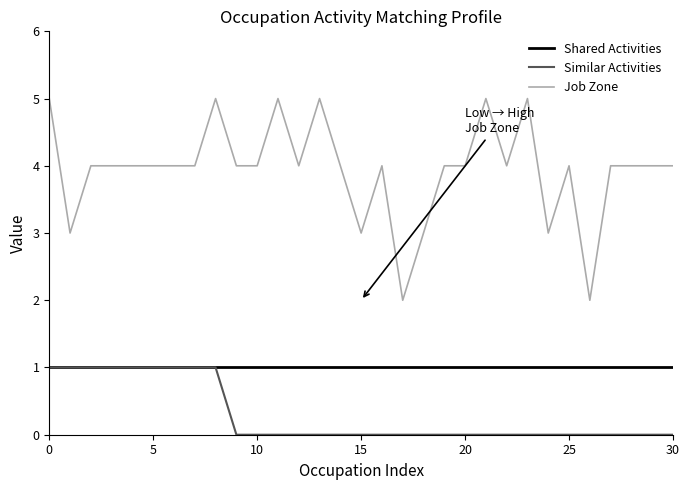

What is the maximum value shown in the chart?

5